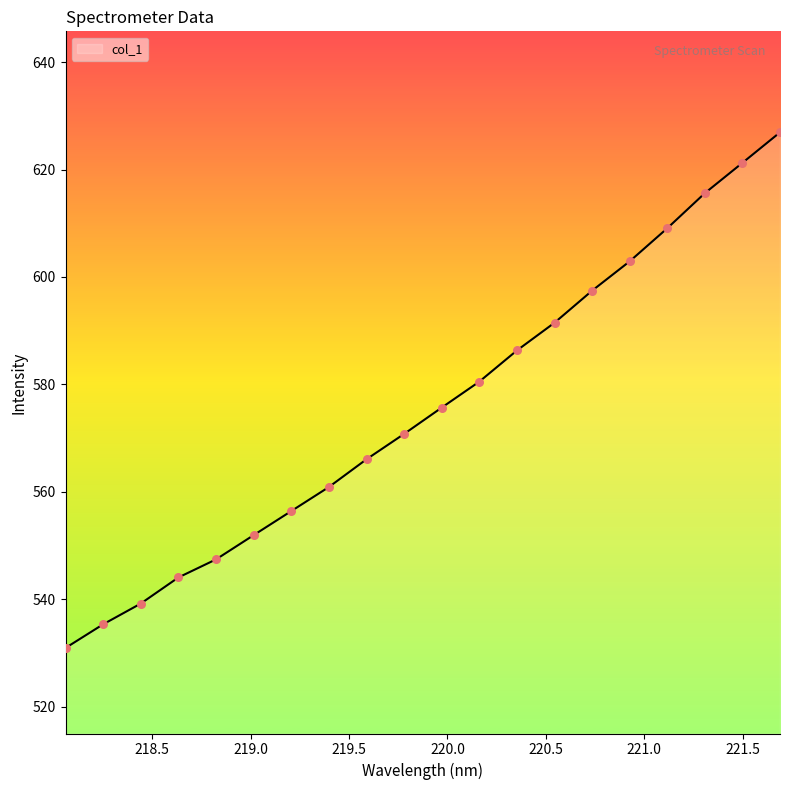

What is the difference between the maximum and minimum values?

96.0